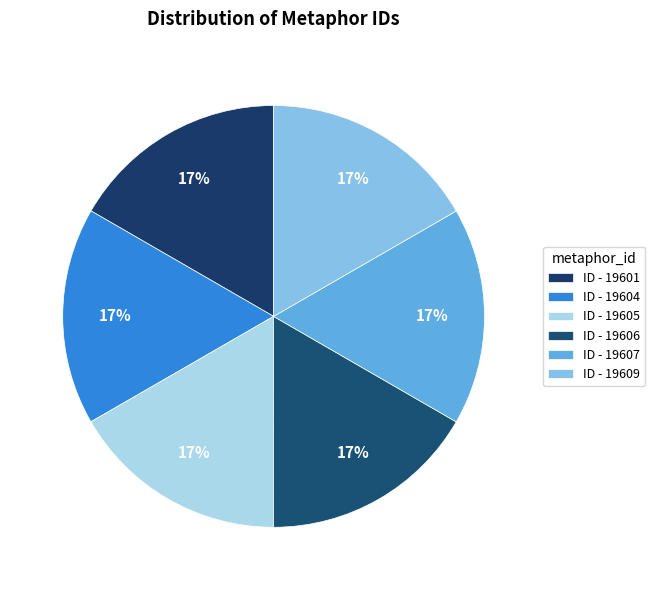

How many segments does this pie chart have?

6